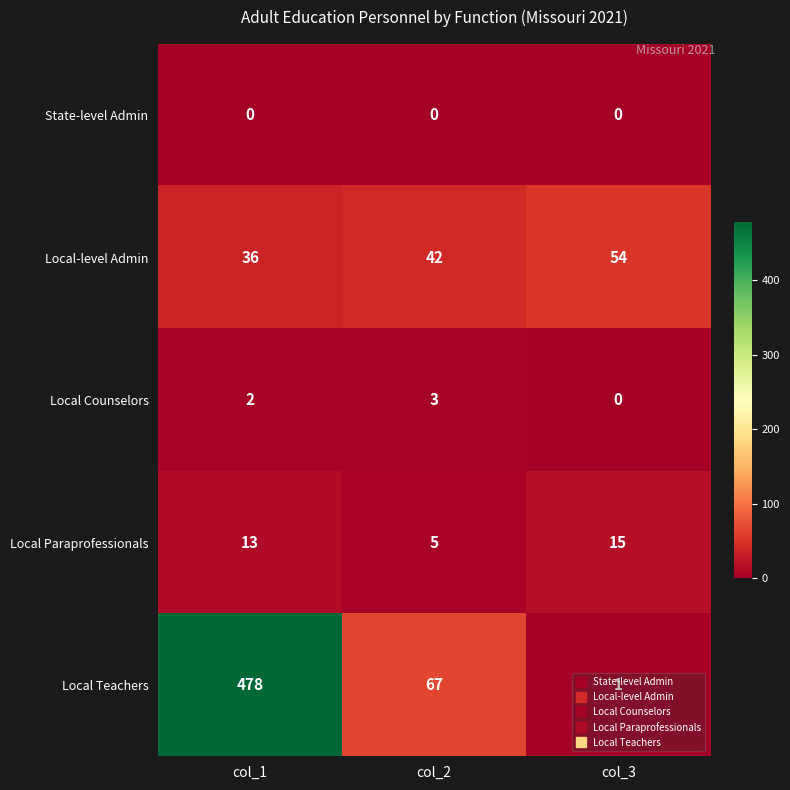

How many values in the Local Paraprofessionals series are below 13?

1